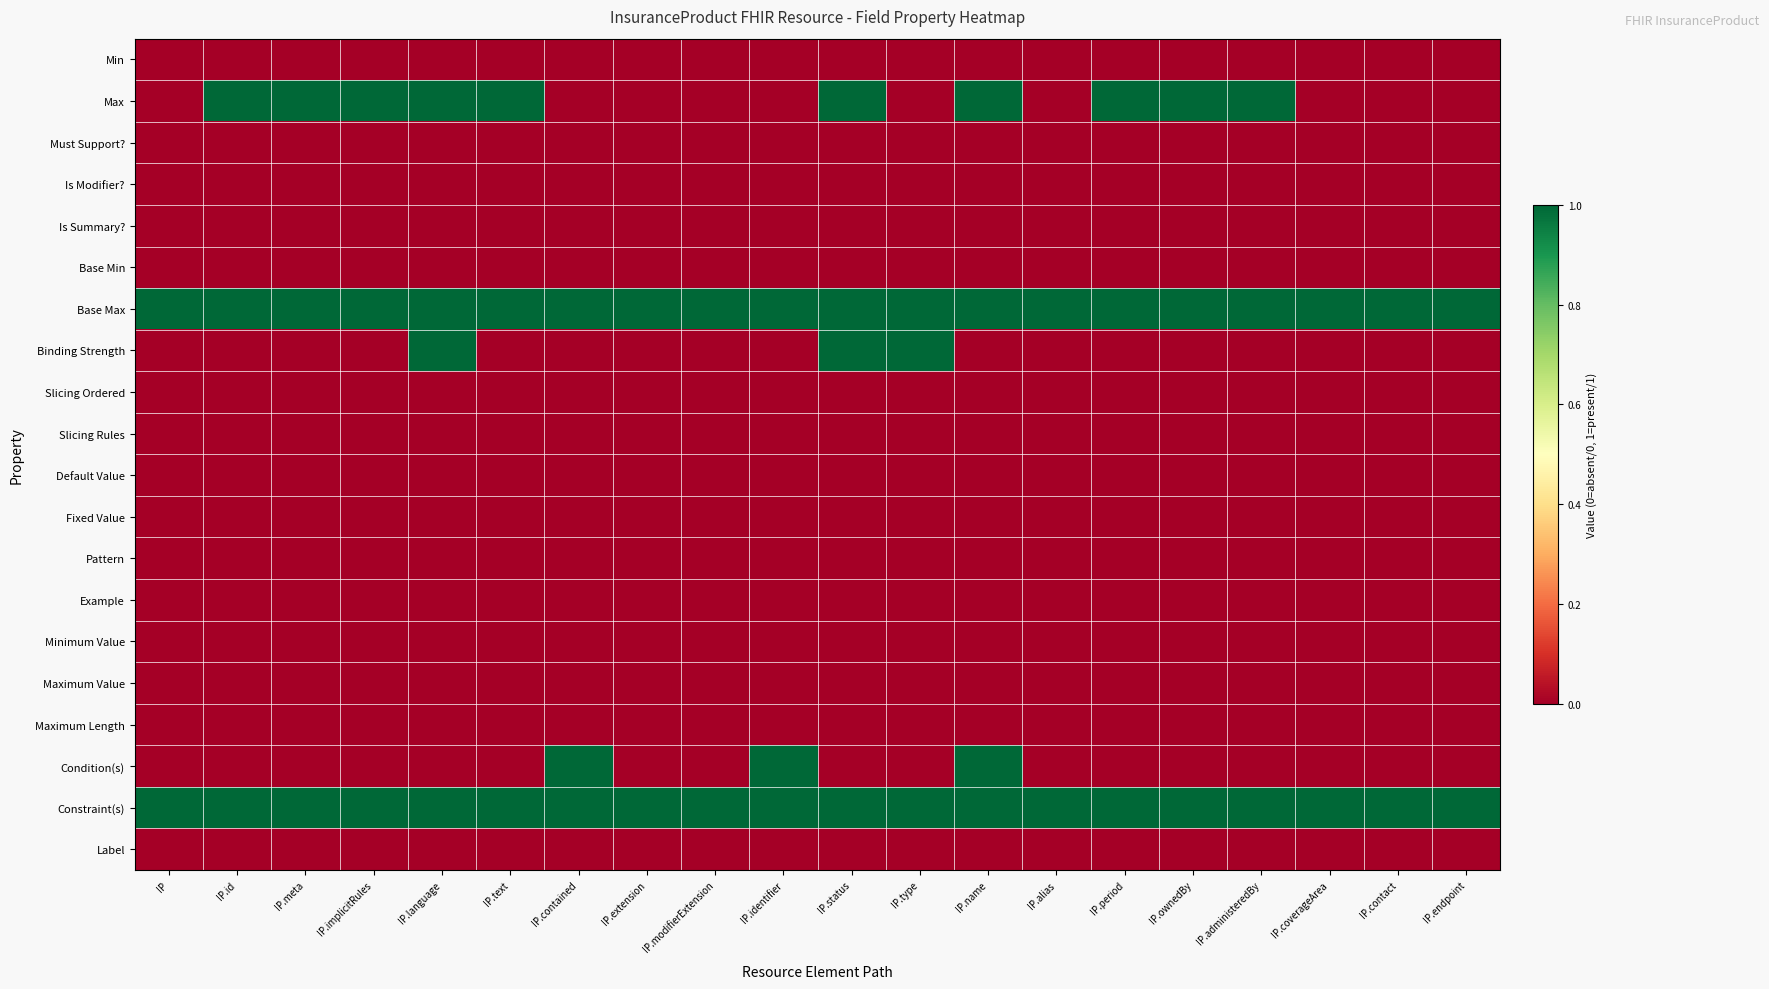

What is the spread (max minus min) of values at IP.ownedBy?

1